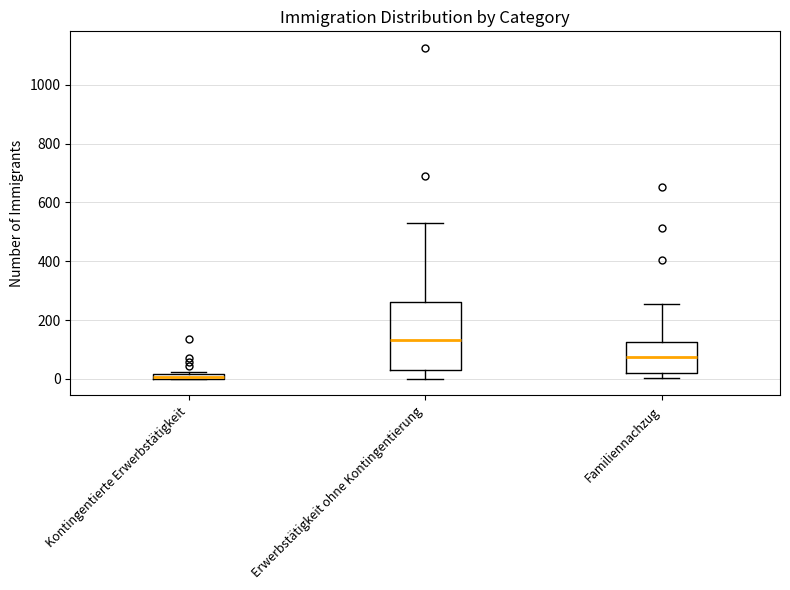

Which box is the tallest, from its lower edge to its upper edge?

Erwerbstätigkeit ohne Kontingentierung